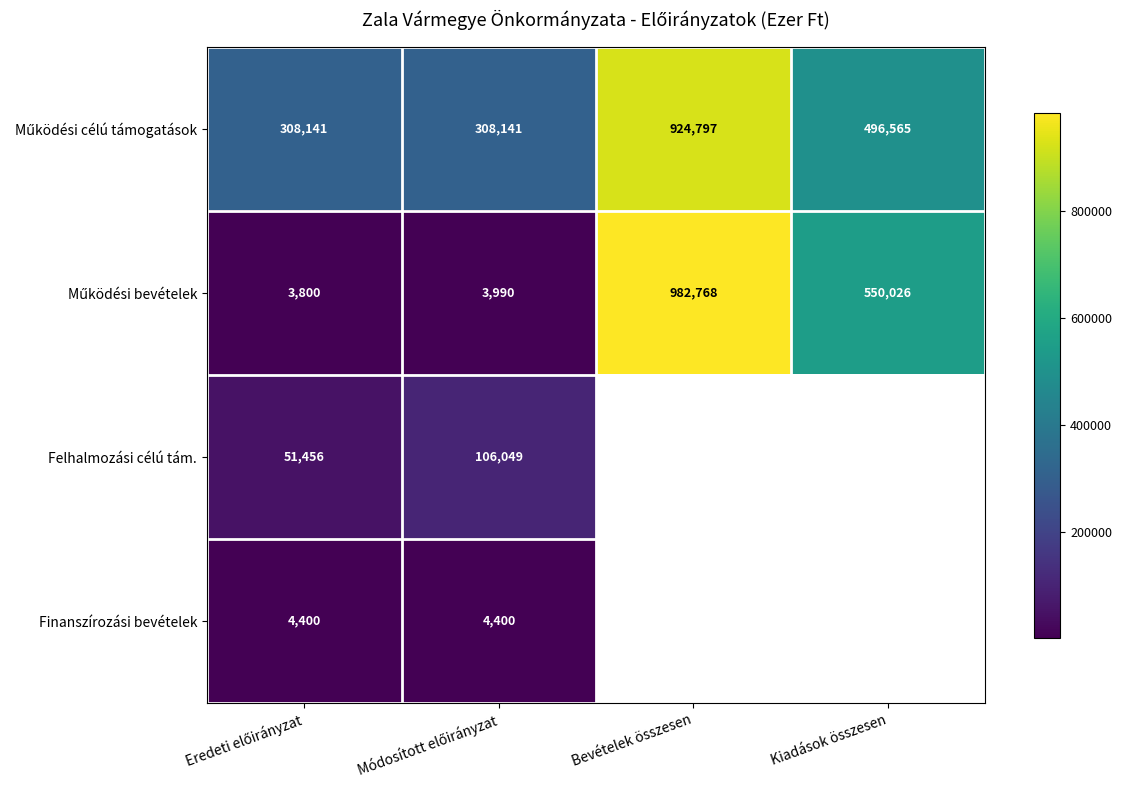

Where is Működési bevételek nearest to the value 493284?

Kiadások összesen